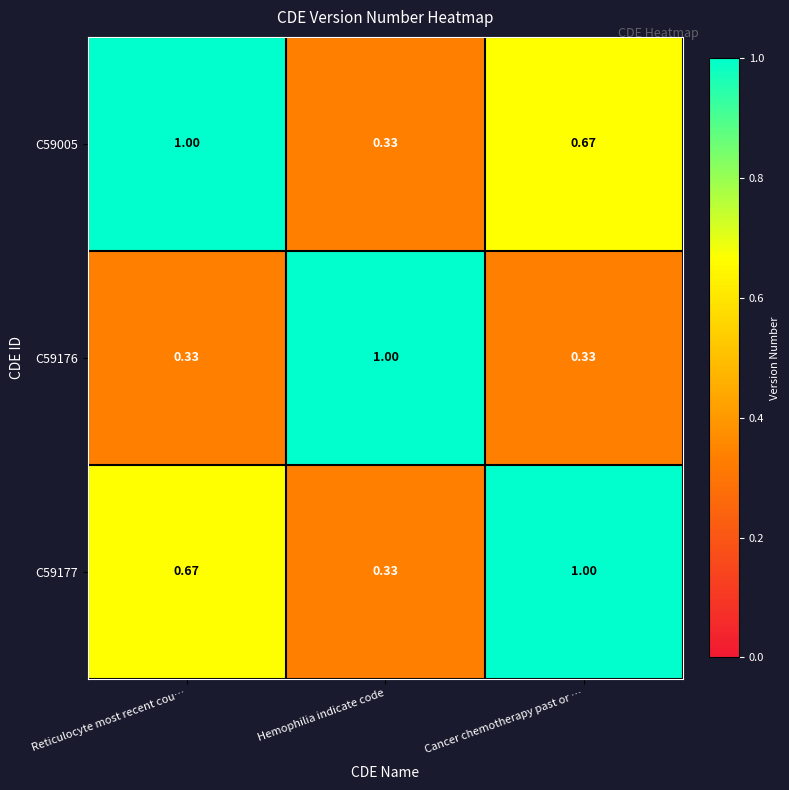

At which label is C59177 closest to 0?

Hemophilia indicate code